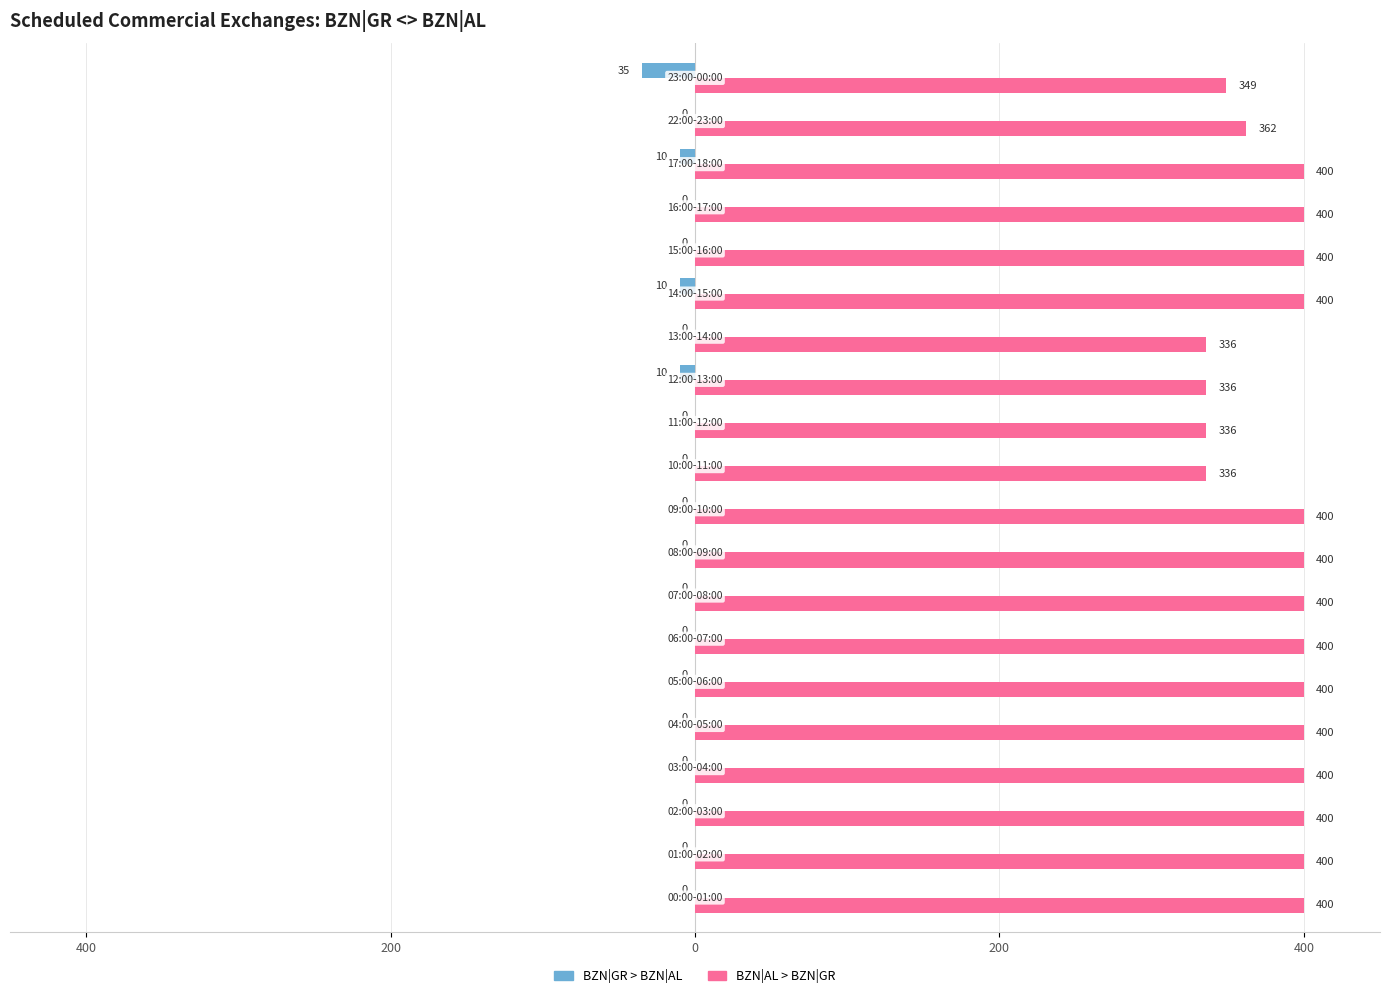

What are all the series names shown in the legend?

BZN|GR > BZN|AL, BZN|AL > BZN|GR